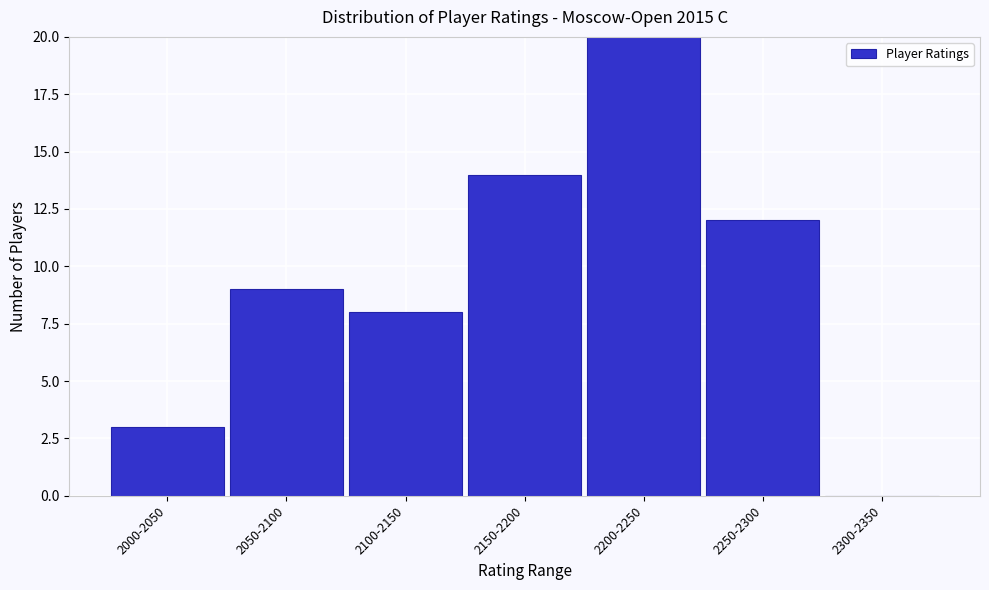

Reading left to right, what are all the values shown in this chart?

2000-2050=3	2050-2100=9	2100-2150=8	2150-2200=14	2200-2250=20	2250-2300=12	2300-2350=0